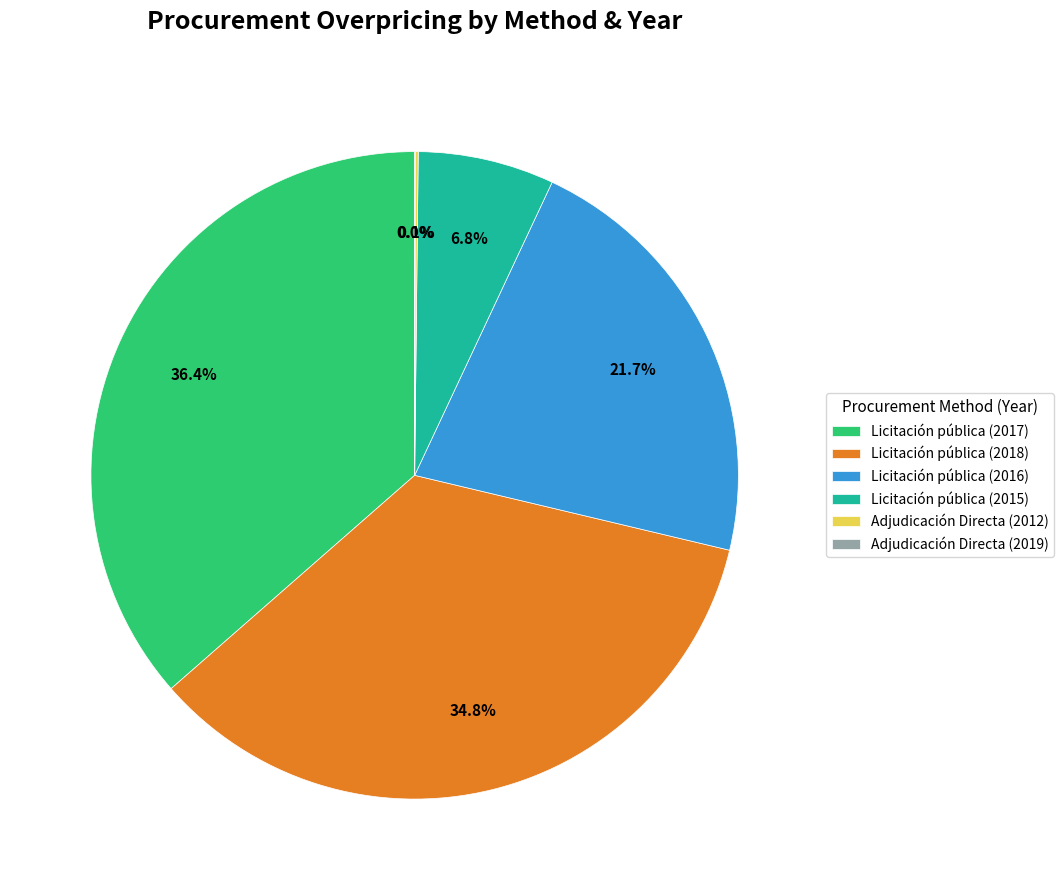

To the nearest percent, what is the average slice percentage?

17%